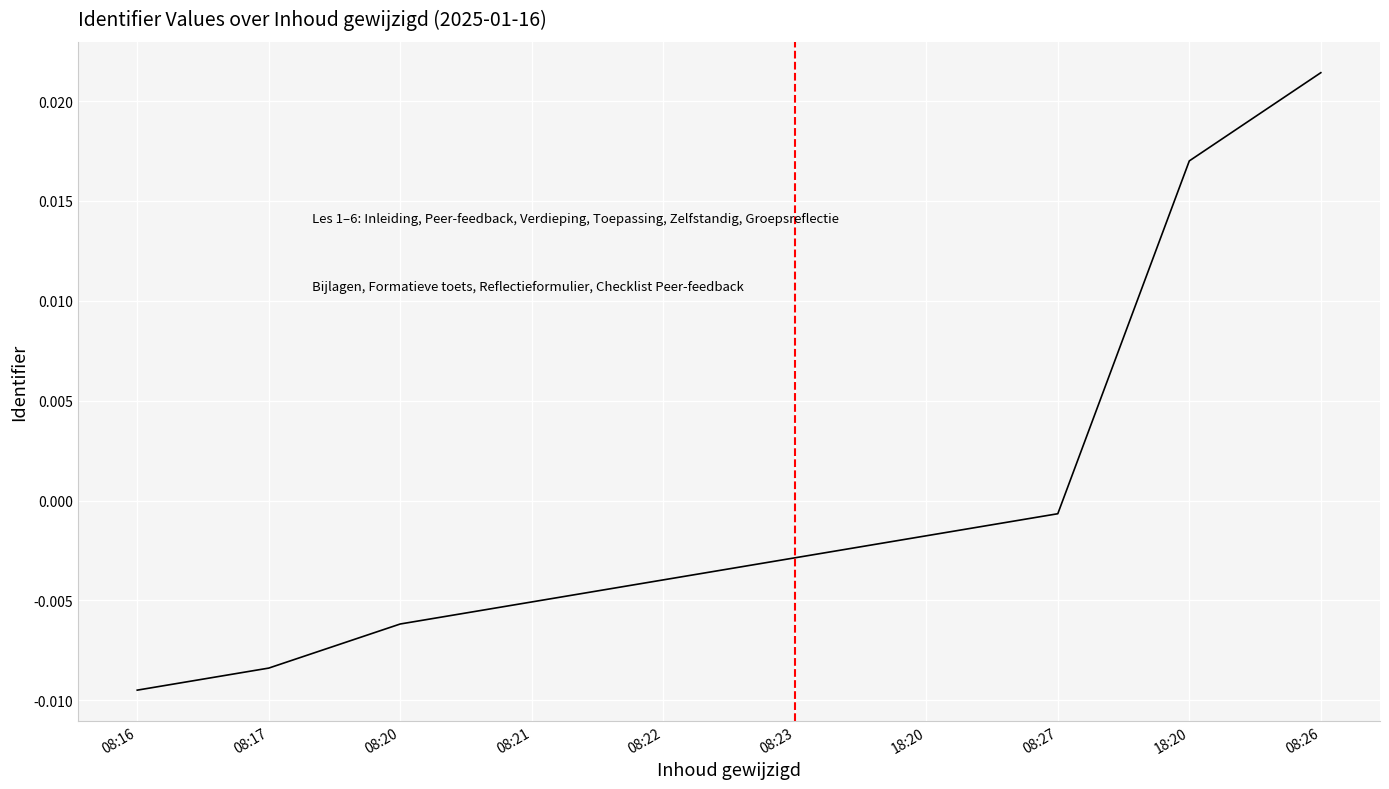

Is this an area chart (filled region under the line)?

No